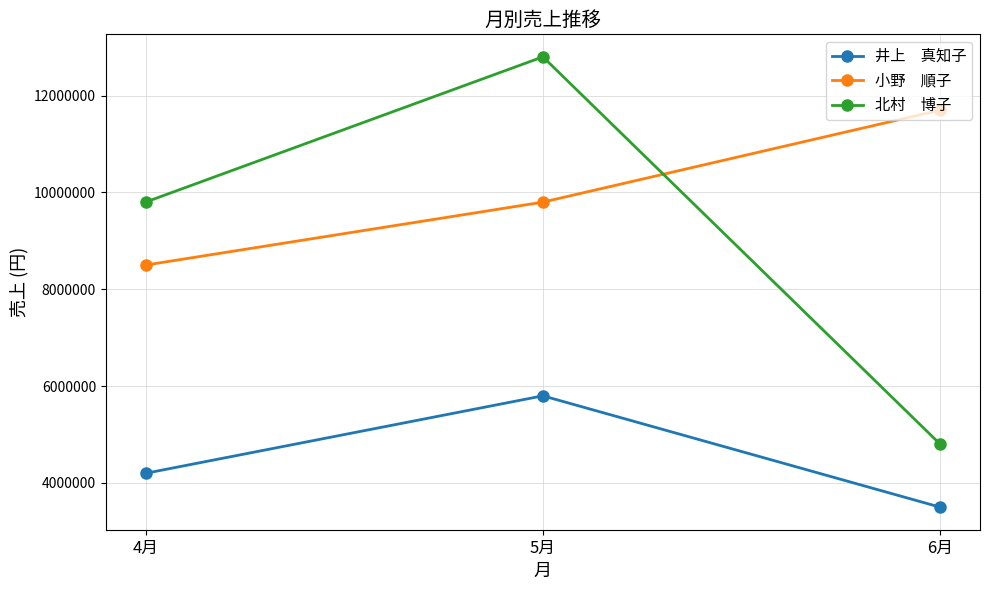

What is the spread (max minus min) of values at 5月?

7000000